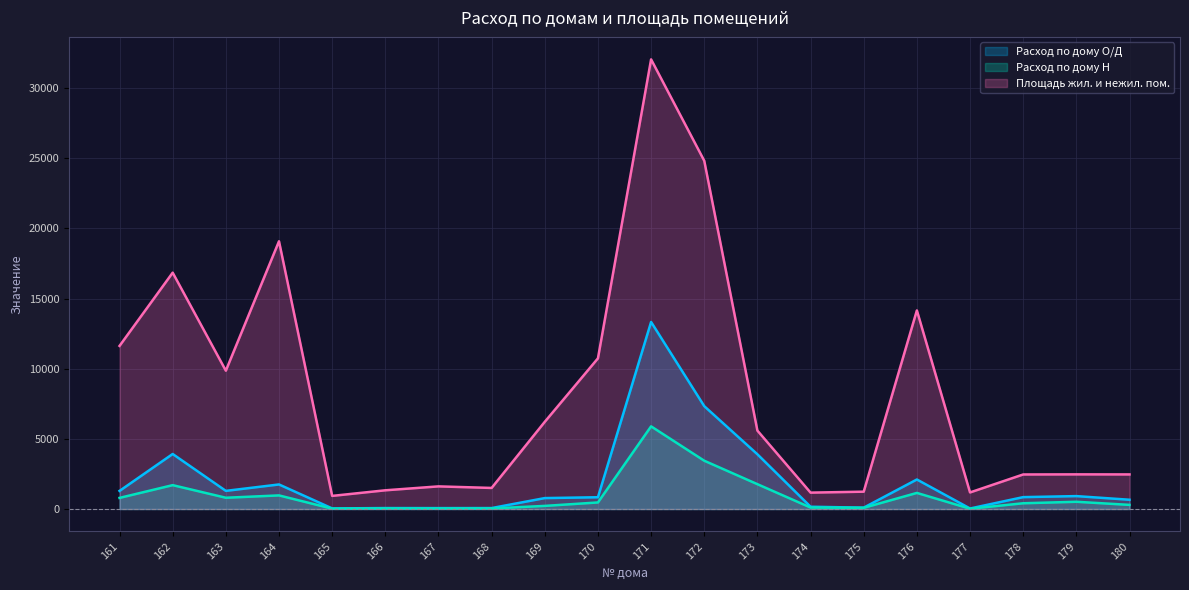

Where is Расход по дому О/Д nearest to the value 6682?

172